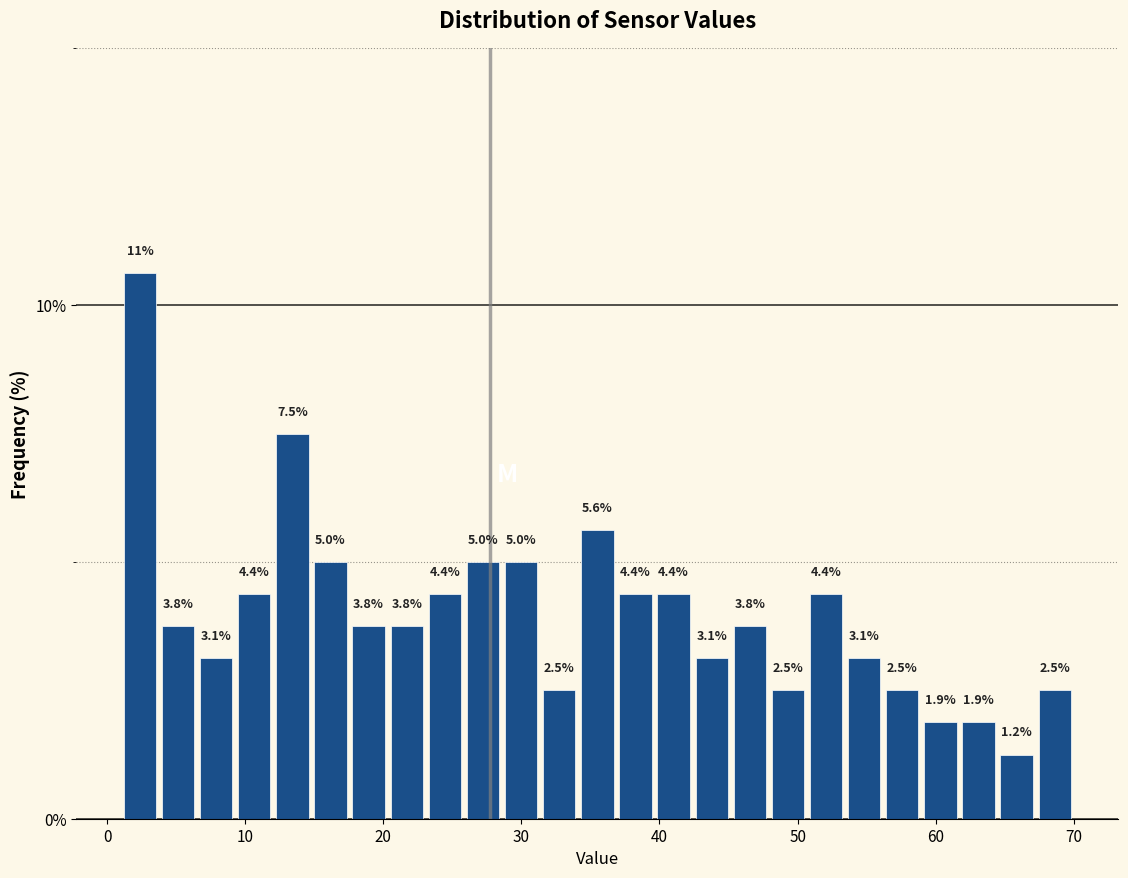

Around what value on the x-axis is the tallest bar? Give the approximate position of its centre, as read against the axis.

2